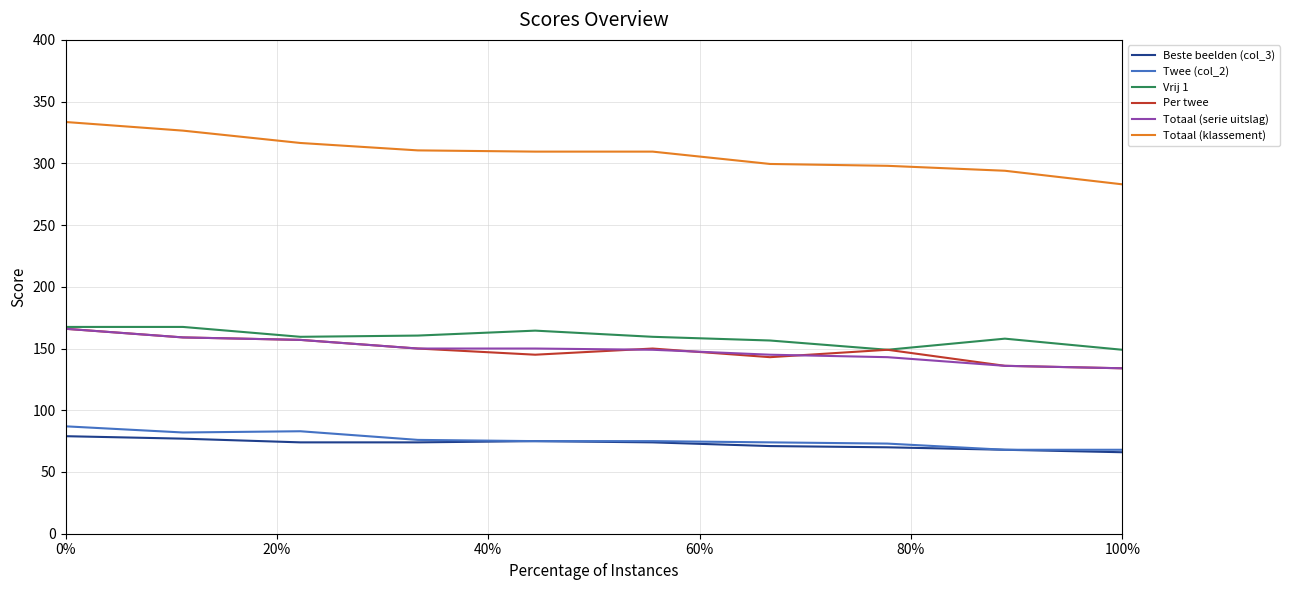

What is the lowest value of the Totaal (klassement) series?

283.0